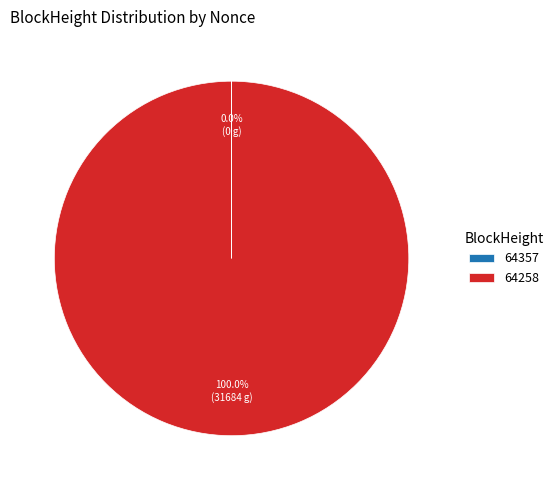

Which slice is the largest?

64258